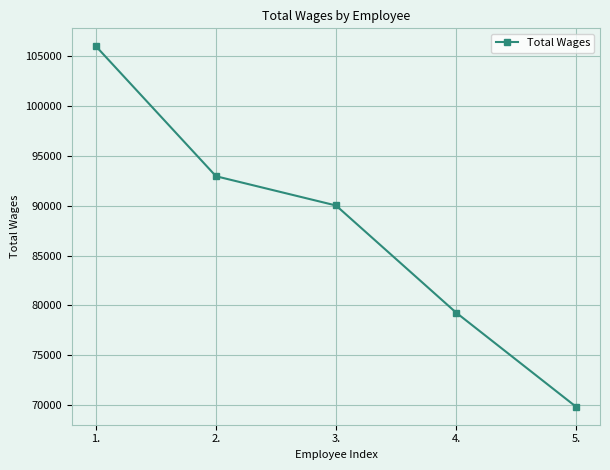

How many data points are less than 90030?

2